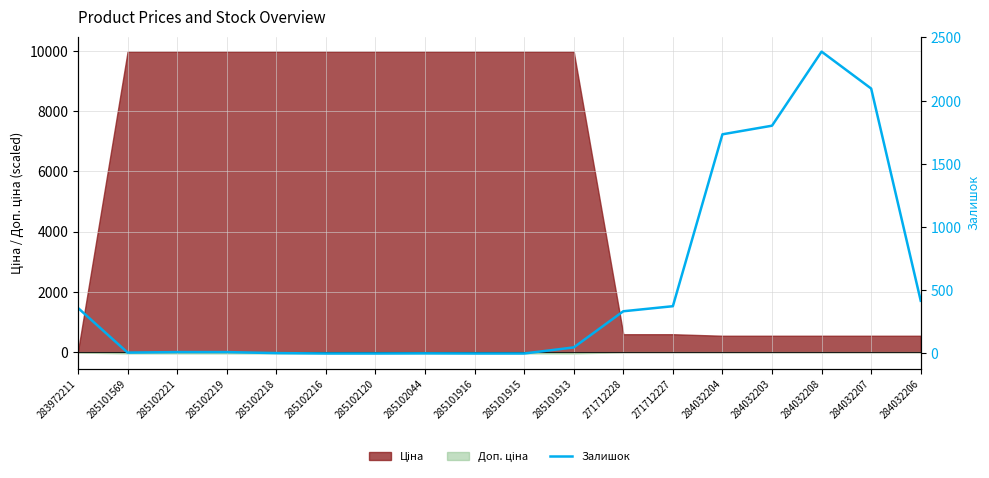

What is the label of the 5th point from the left?

285102218